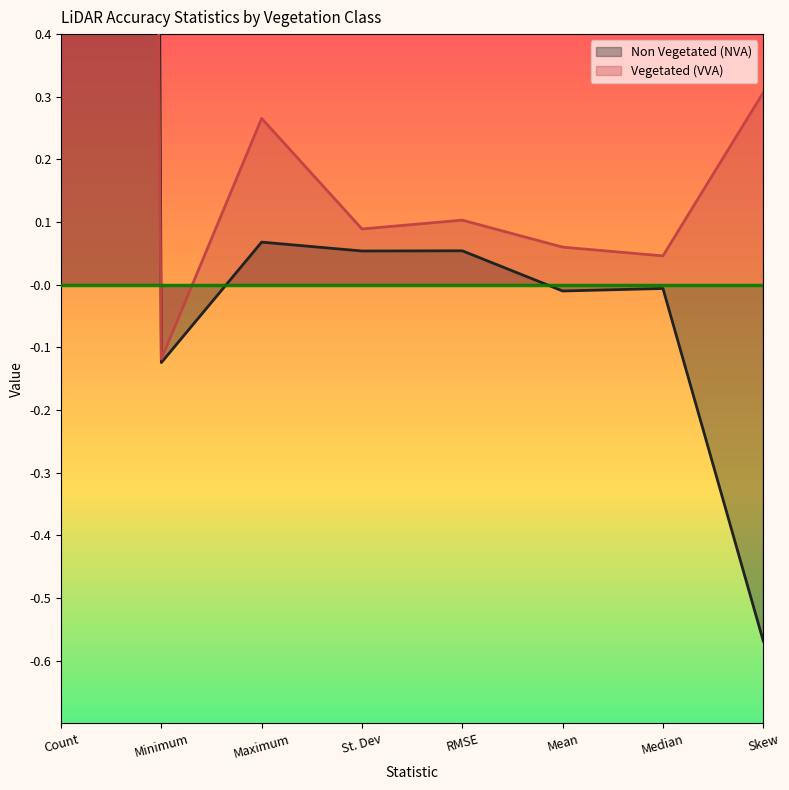

The value of Vegetated (VVA) at Mean is 0.1. True or false?

False